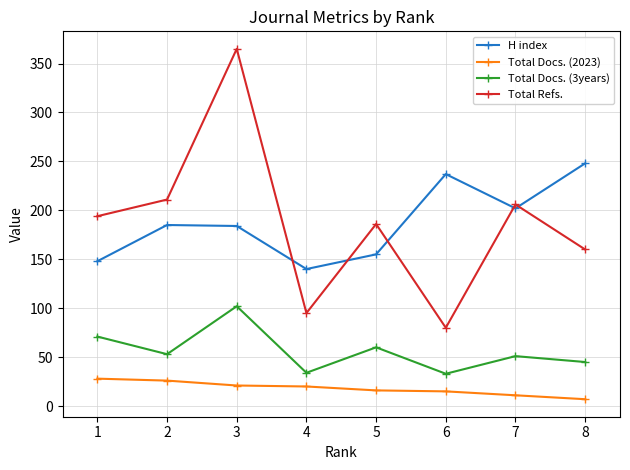

What value does the Total Refs. series have at 3?

365